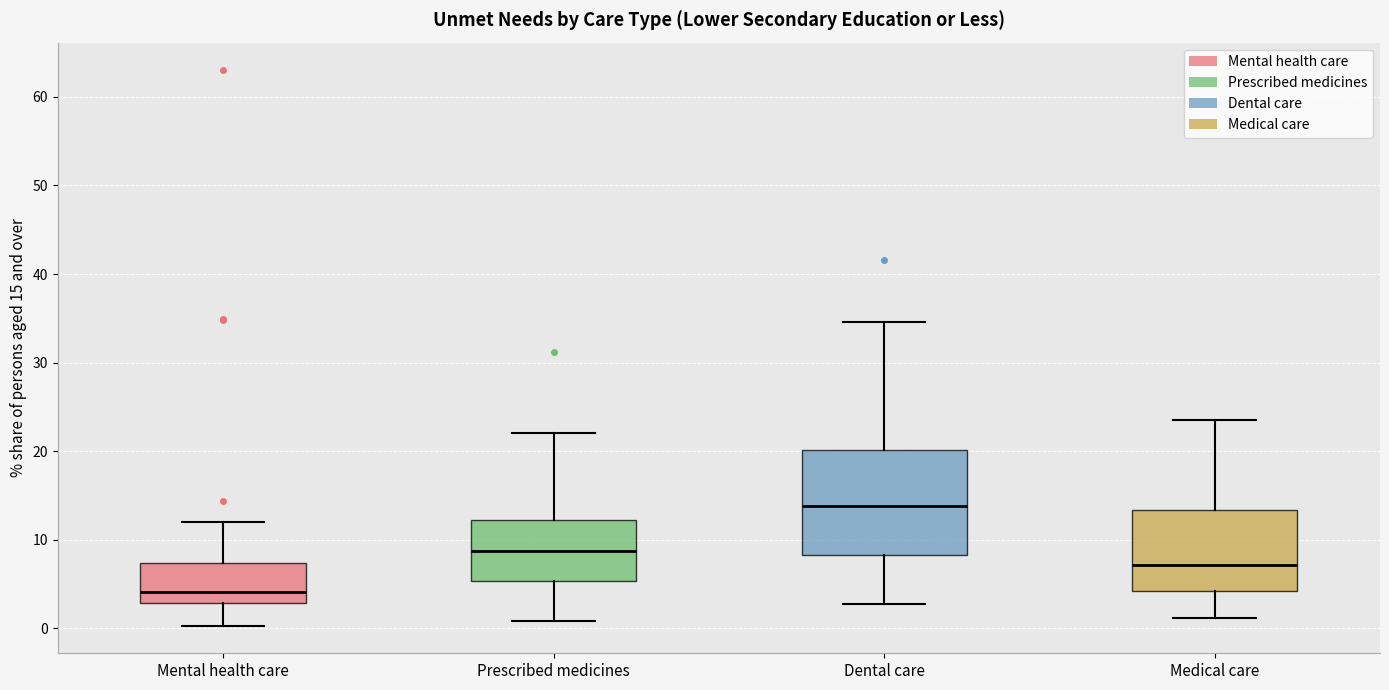

Where does the median line of the box for Dental care sit on the y-axis? The values are not printed on the chart, so give them approximately, as read against the axis.

14